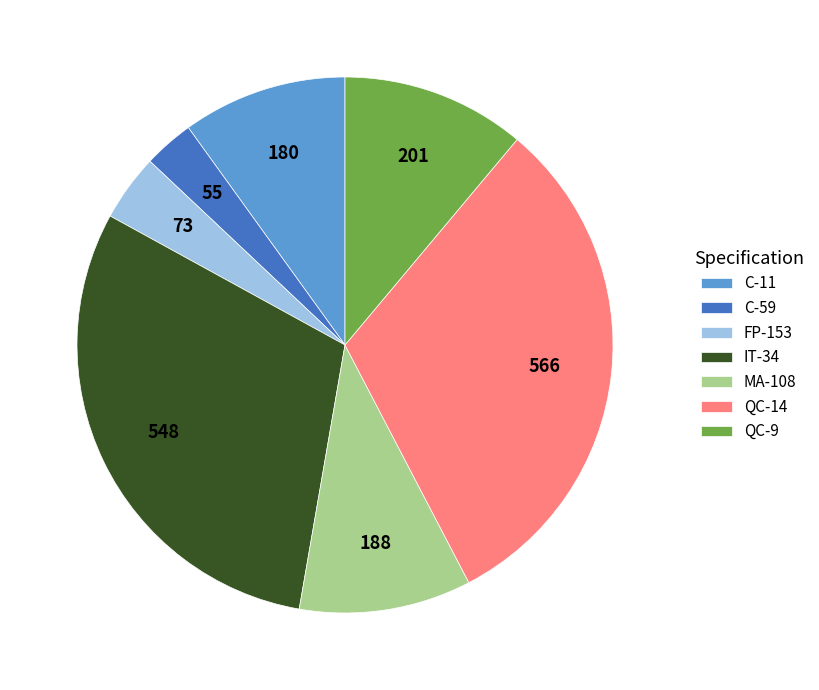

What is the smallest slice in the pie chart?

C-59